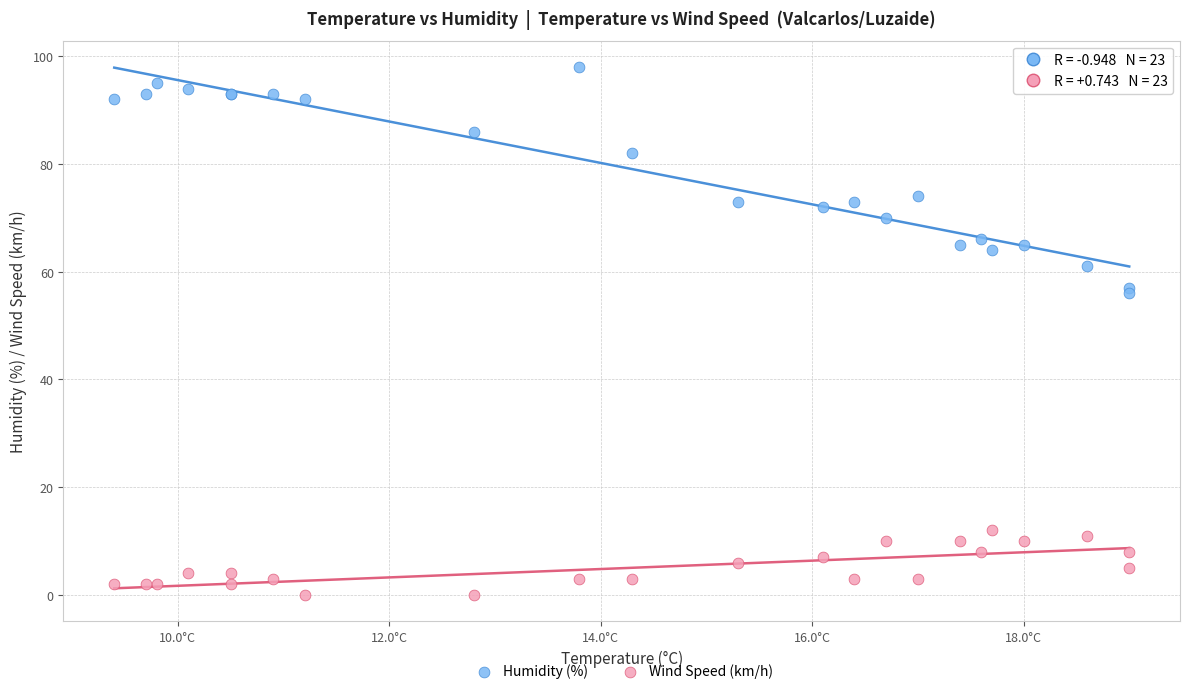

Which series contains the lowest Y value?

Wind Speed (km/h)